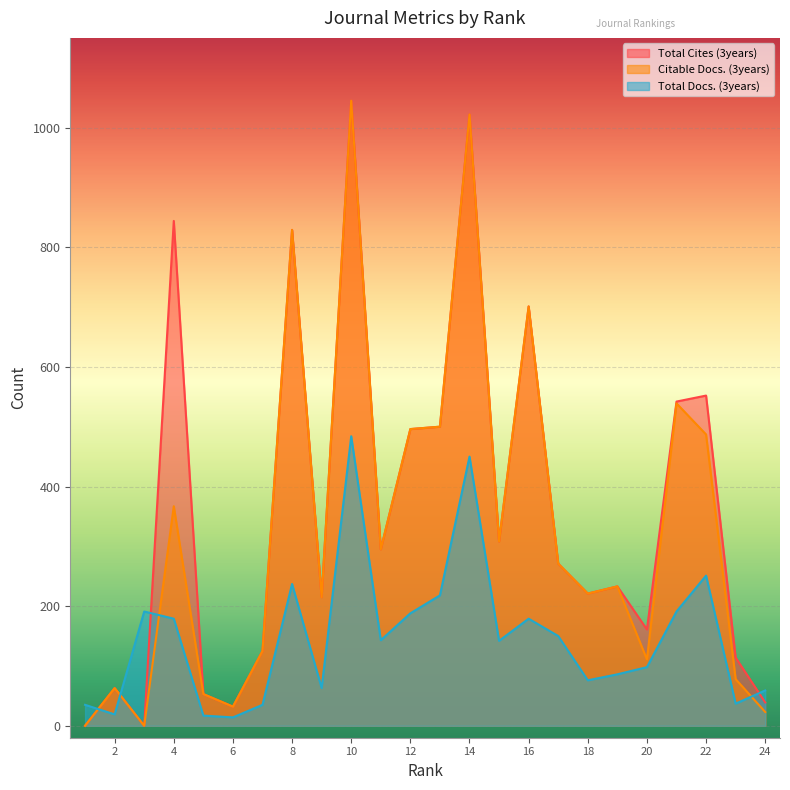

Does the chart display data point markers on the line(s)?

No